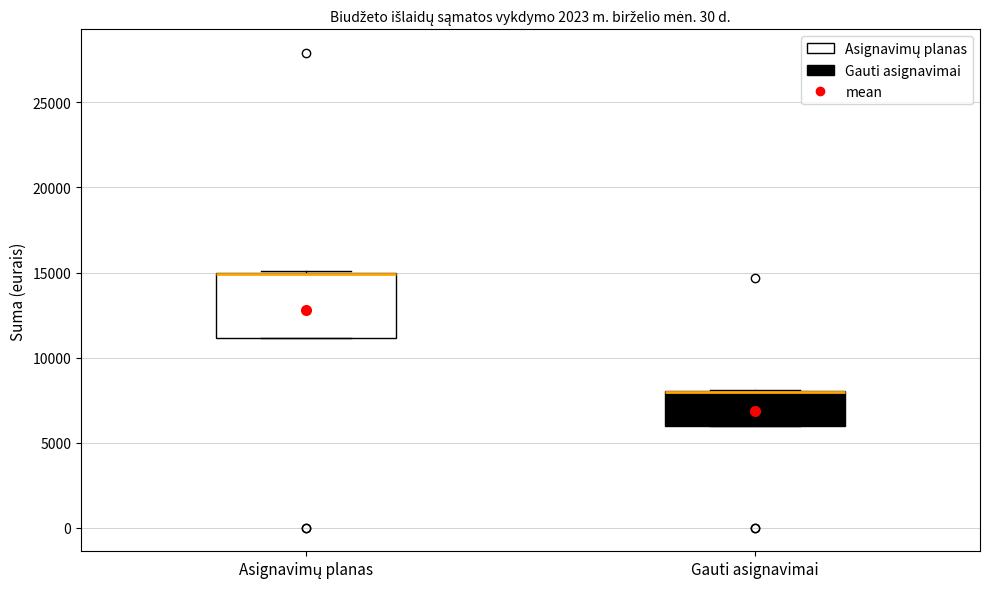

Reading left to right, read every box against the y-axis: the position of its median line, the range the box covers, and the ends of its whiskers. The values are not printed on the chart, so give them approximately, as read against the axis.

Asignavimų planas: median 15000 (drawn on the box's upper edge), box 11000 to 15000, whiskers 11000 to 15000
Gauti asignavimai: median 8000 (drawn on the box's upper edge), box 6000 to 8000, whiskers 6000 to 8000